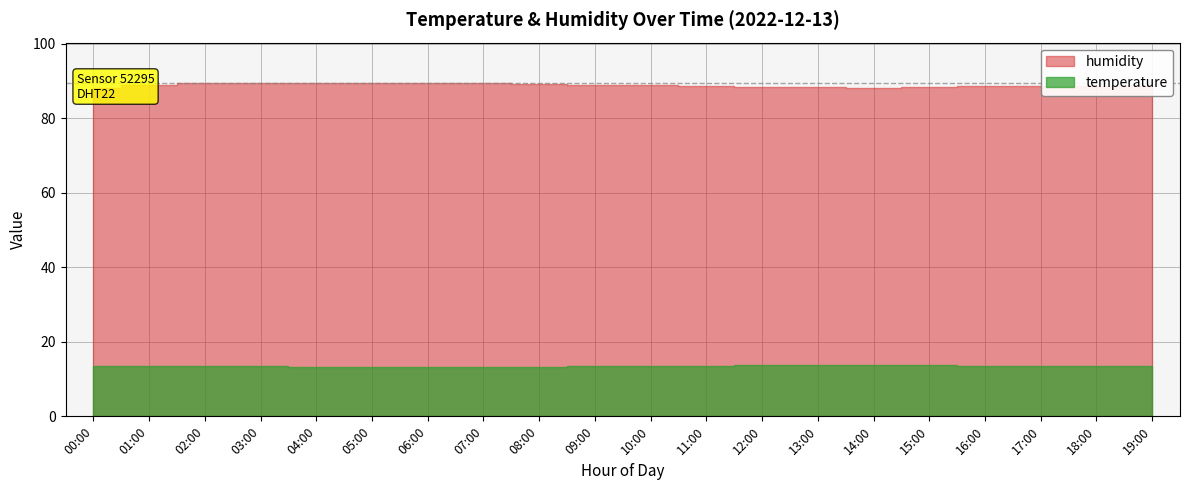

Is the value of humidity at 18:00 greater than the value of temperature at 08:00?

Yes